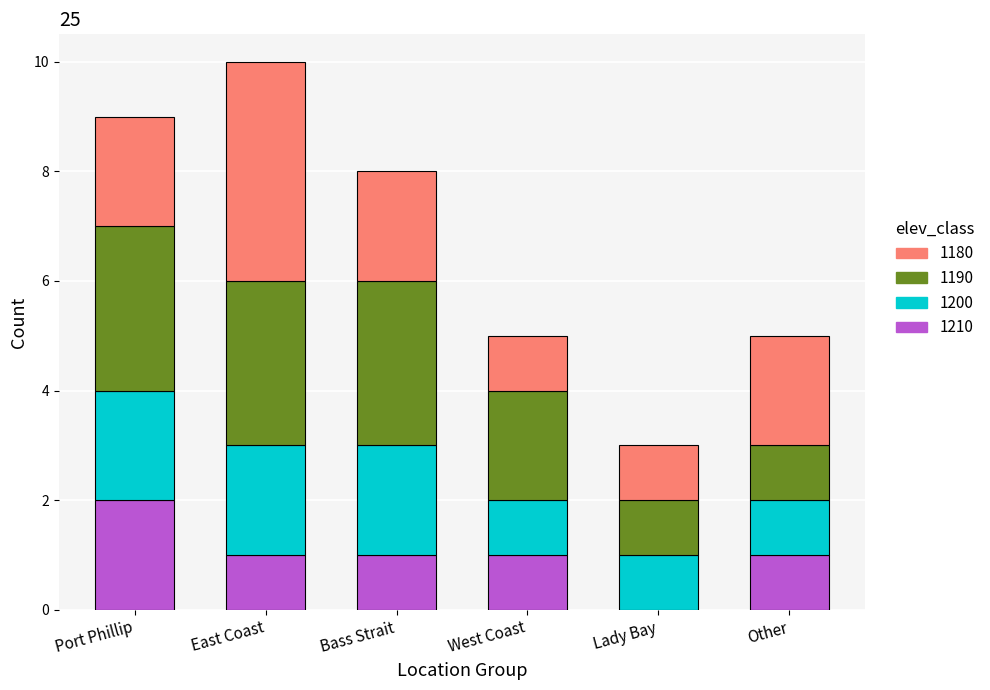

What is the sum of all 1210 values?

6